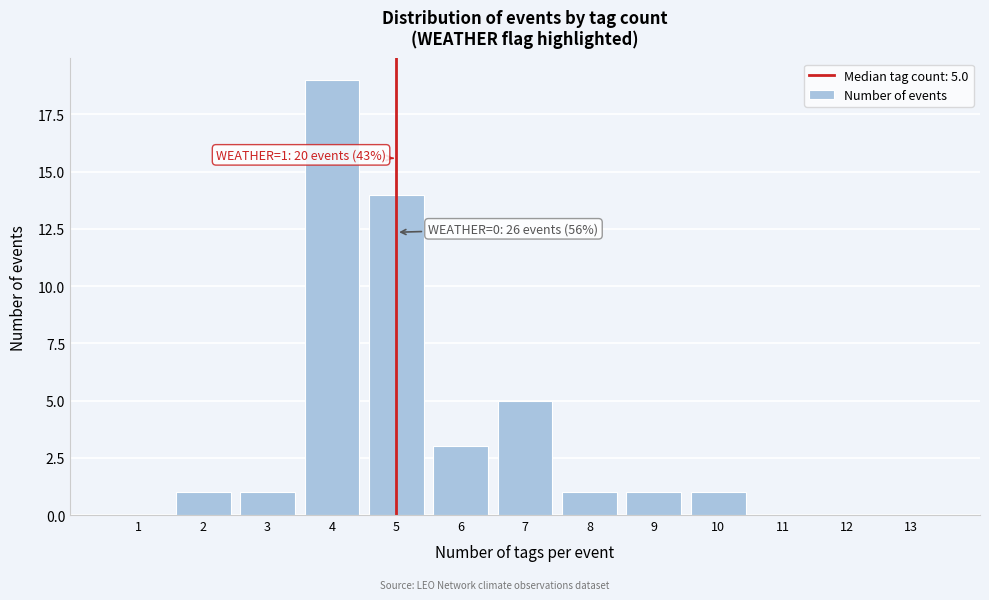

Over which range of the x-axis is the bar tallest?

3.5 to 4.5